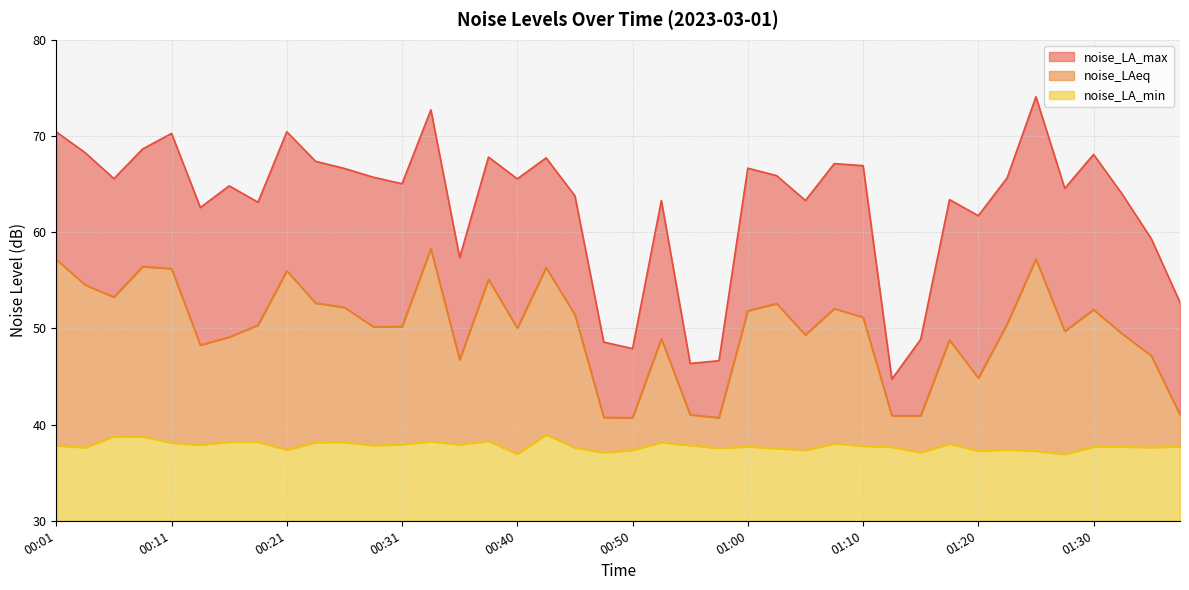

Rank the series by their average value, from lowest to highest.

noise_LA_min, noise_LAeq, noise_LA_max